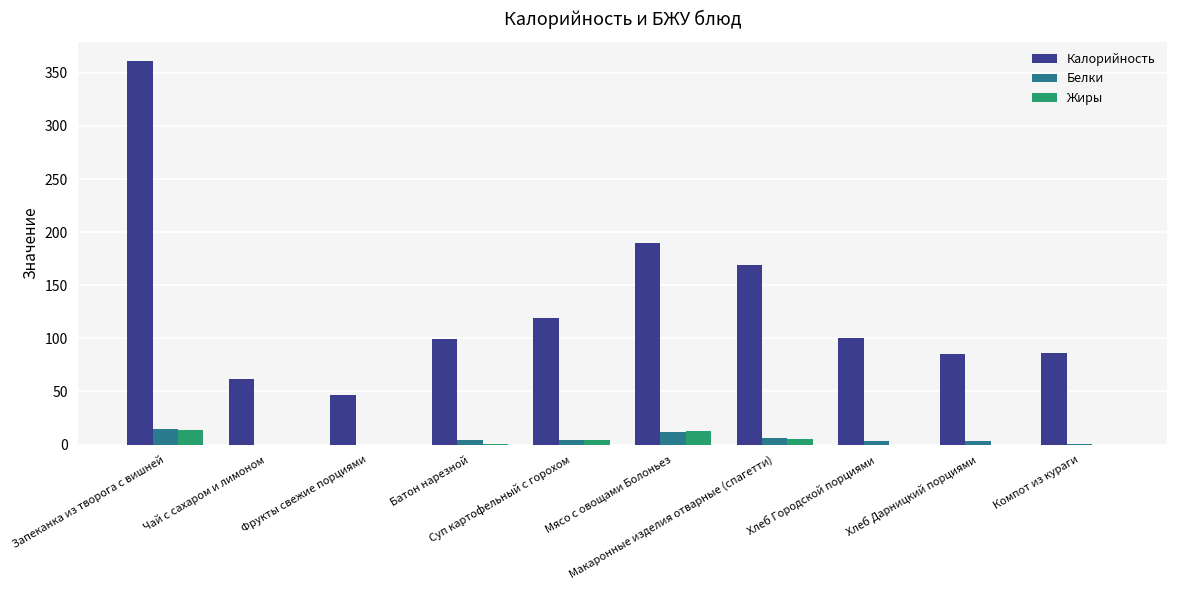

What is the highest value of the Калорийность series?

361